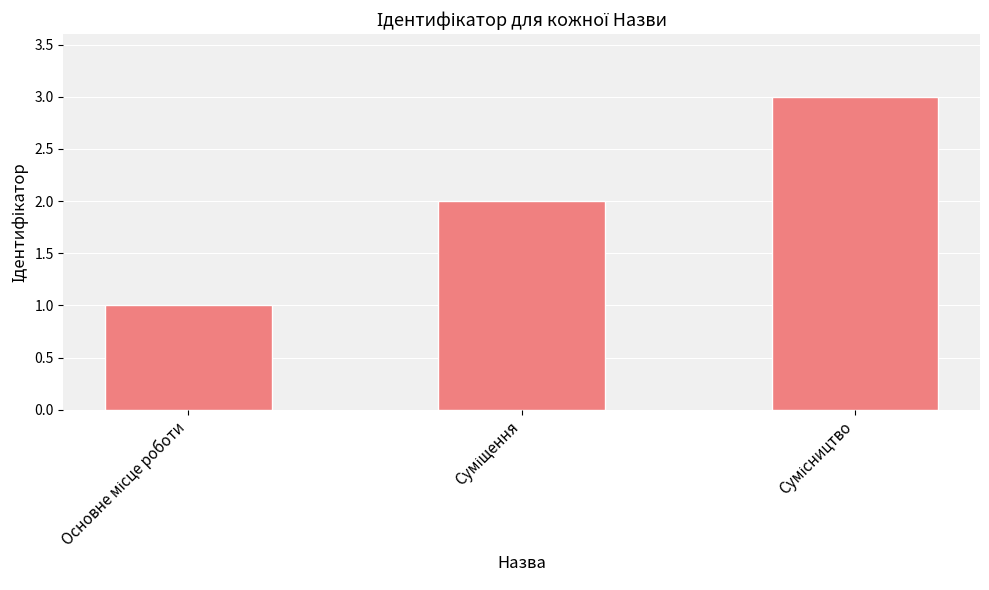

Reading right to left, list all the values displayed in this chart.

3	2	1